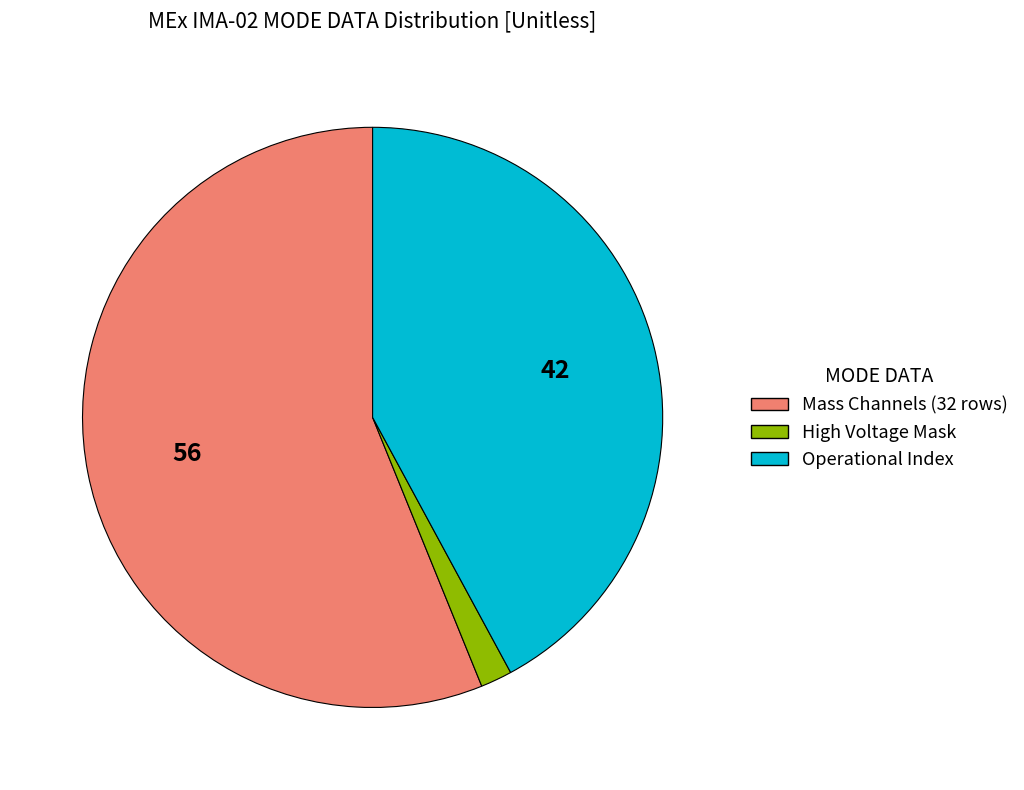

Does any single category account for the majority?

Yes